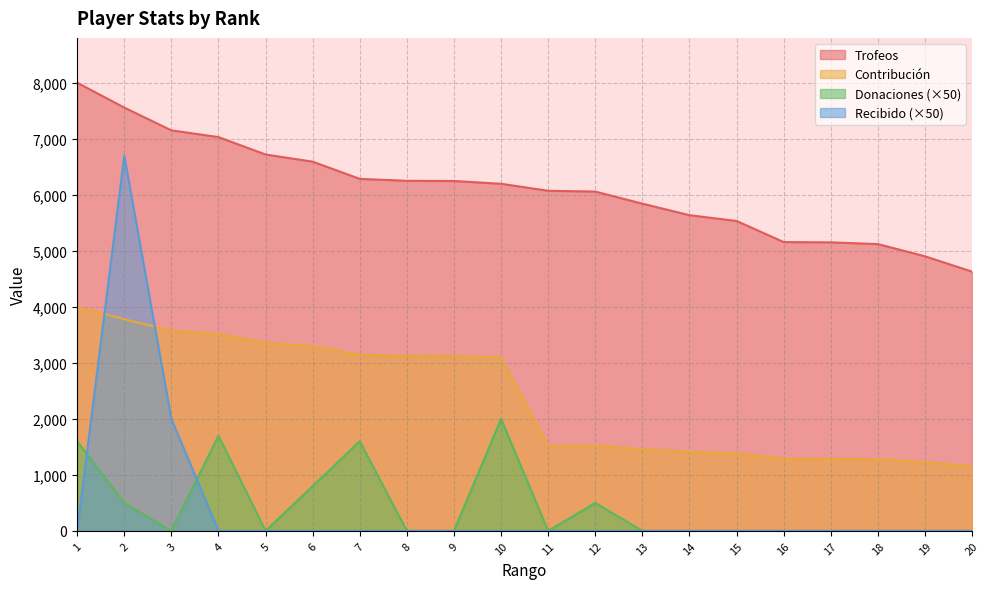

At how many categories does at least one series exceed 4852?

19